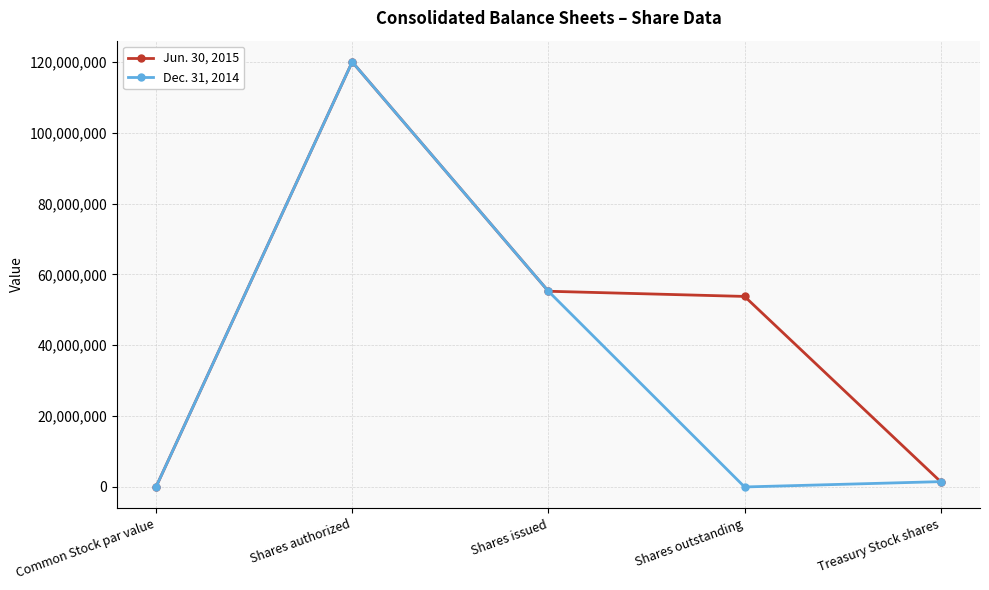

The value of Dec. 31, 2014 at Shares authorized is 56219147.9. True or false?

False